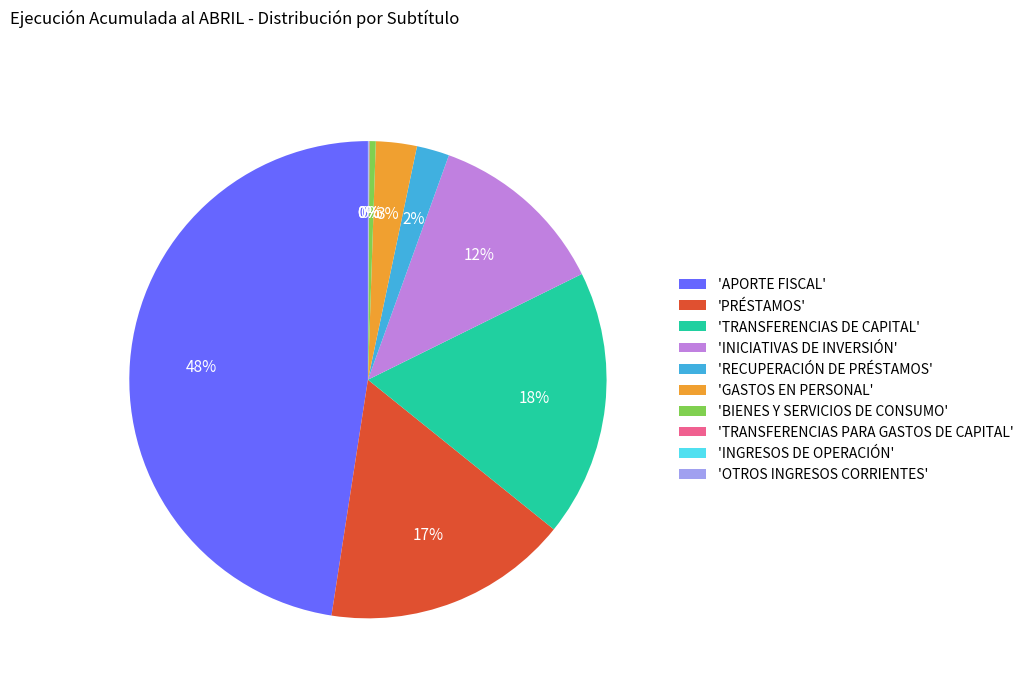

To the nearest percent, what is the average slice percentage?

10%